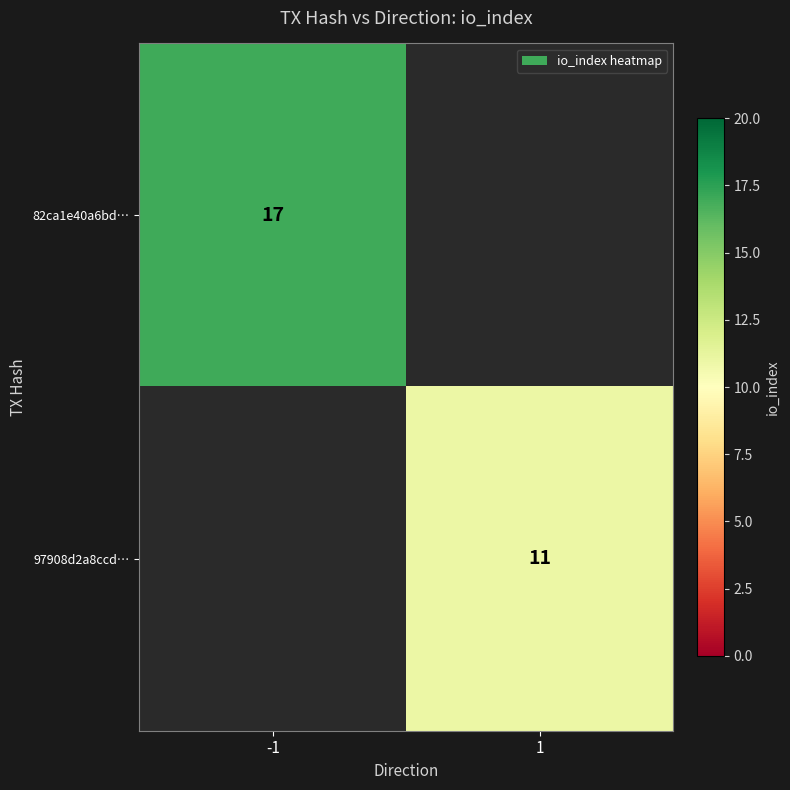

True or false: 97908d2a8ccd… has a value of 11 at 1.

True